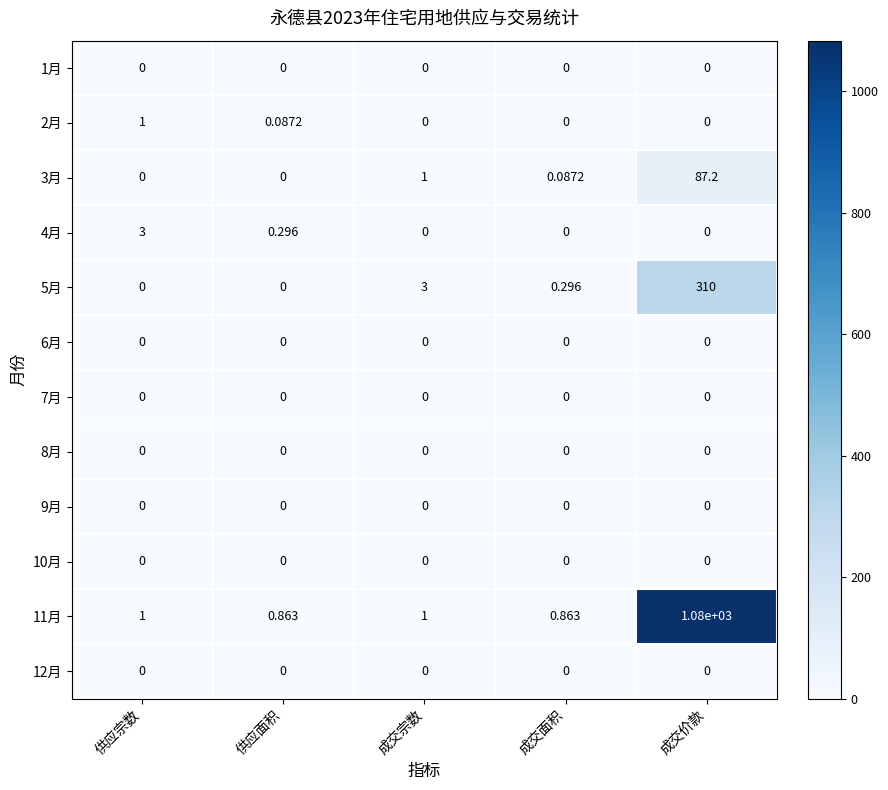

Which series has the largest range (max minus min)?

11月